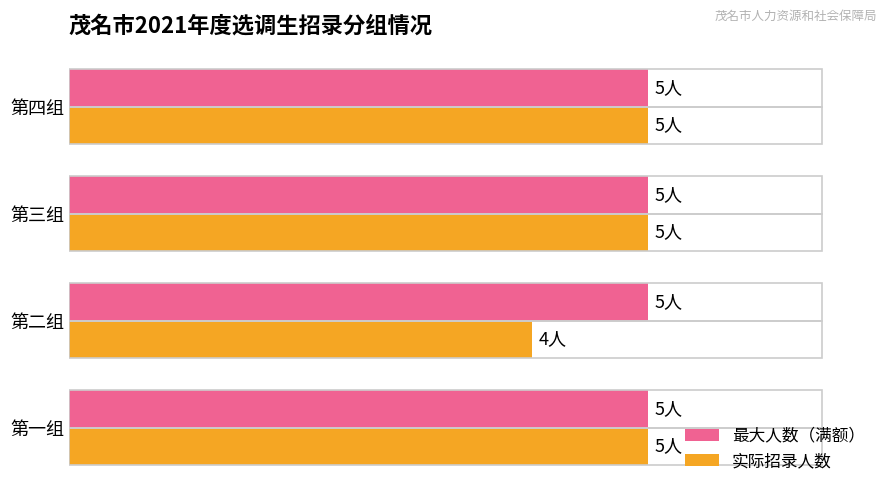

What is the value of the 实际招录人数 bar at the 1st from the left?

5.0